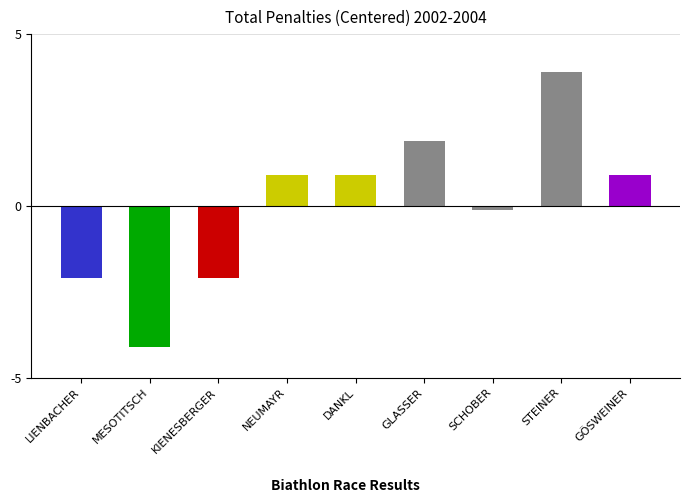

How many data points are above 0?

5